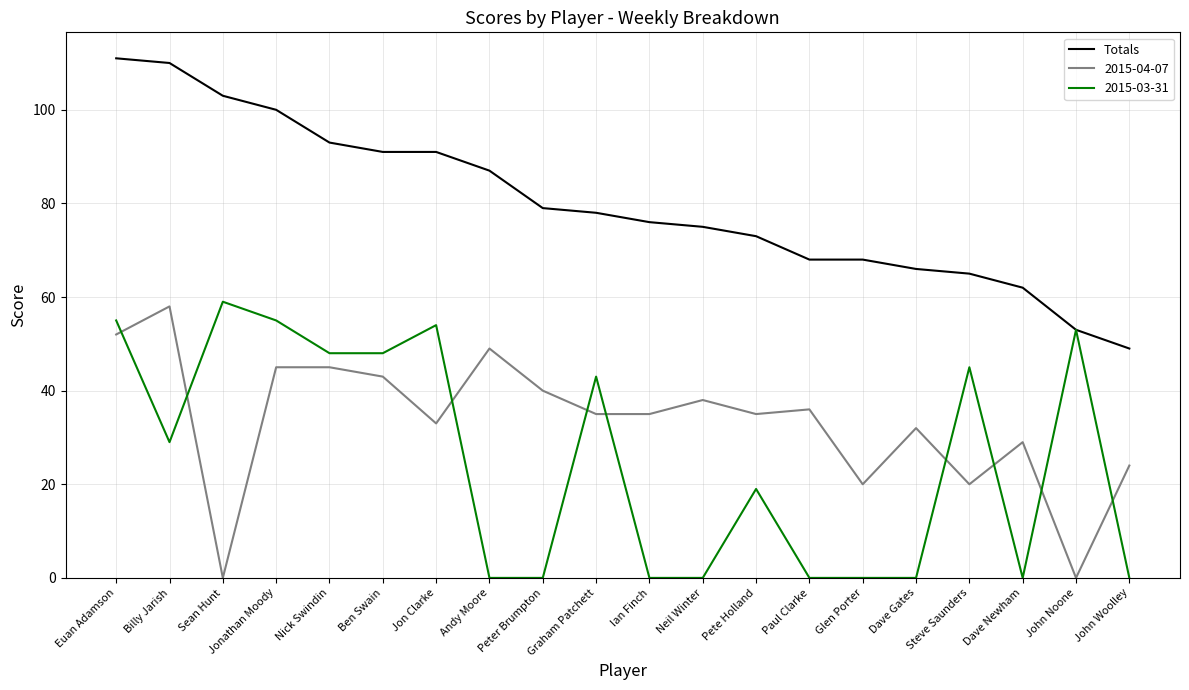

Which series changed the most between Andy Moore and John Woolley?

Totals